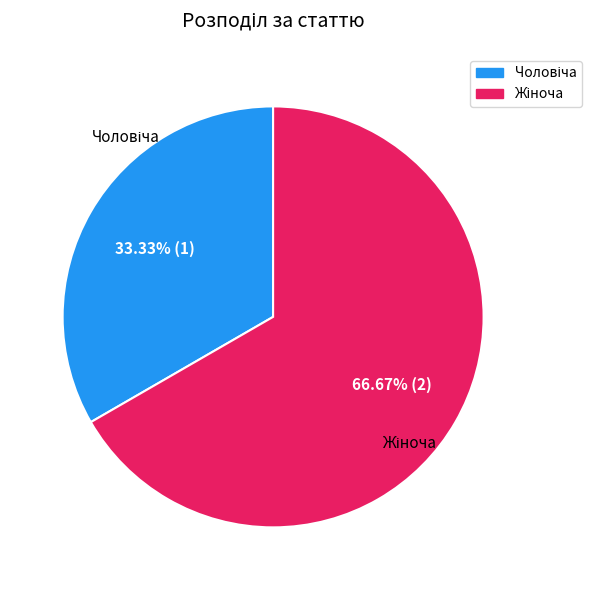

To the nearest percent, what portion does Чоловіча represent?

33%